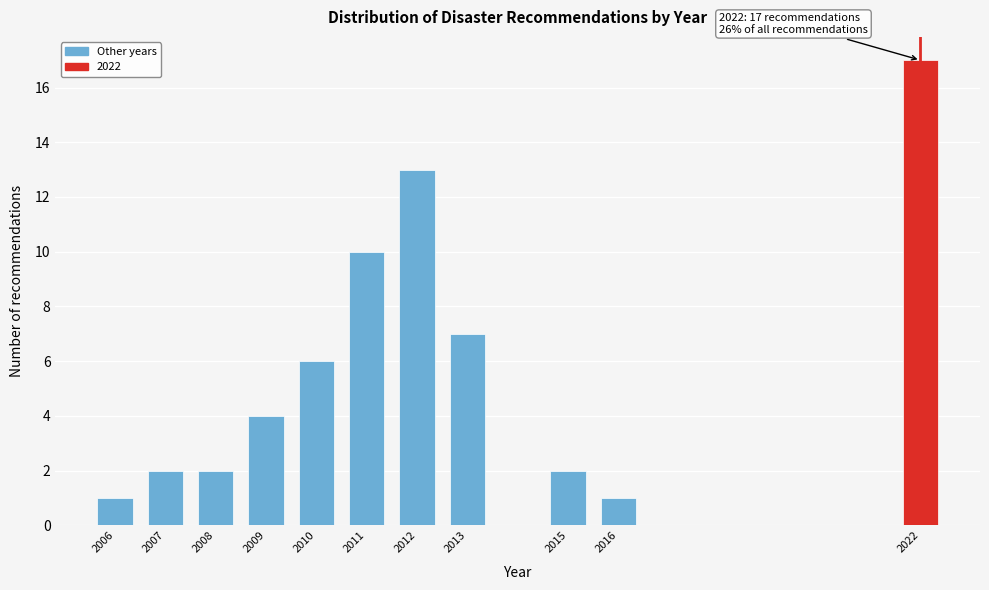

Reading left to right, extract all data points from this chart.

2006=1	2007=2	2008=2	2009=4	2010=6	2011=10	2012=13	2013=7	2015=2	2016=1	2022=17